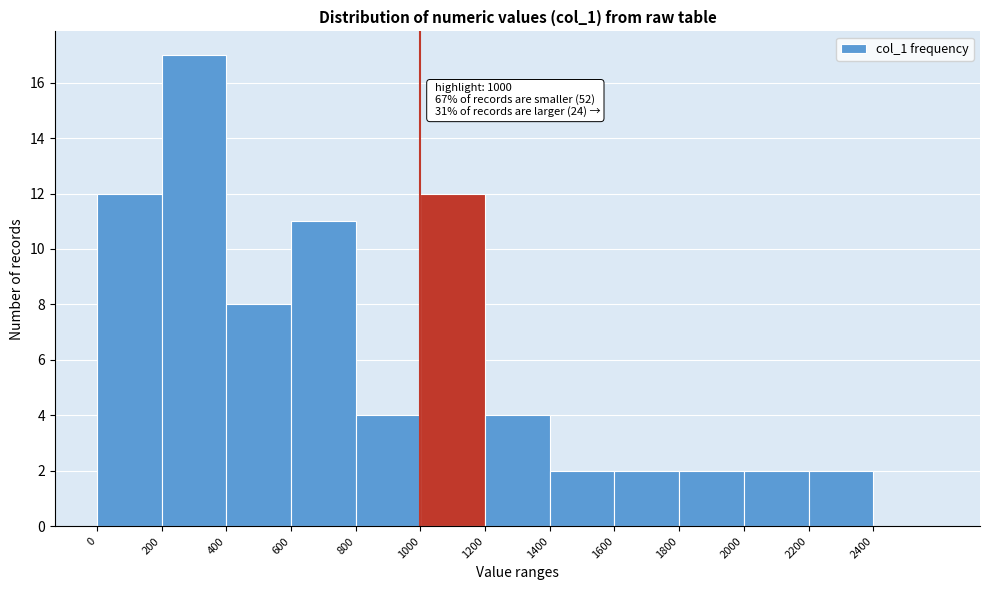

Which range on the x-axis has the tallest bar?

200 to 400